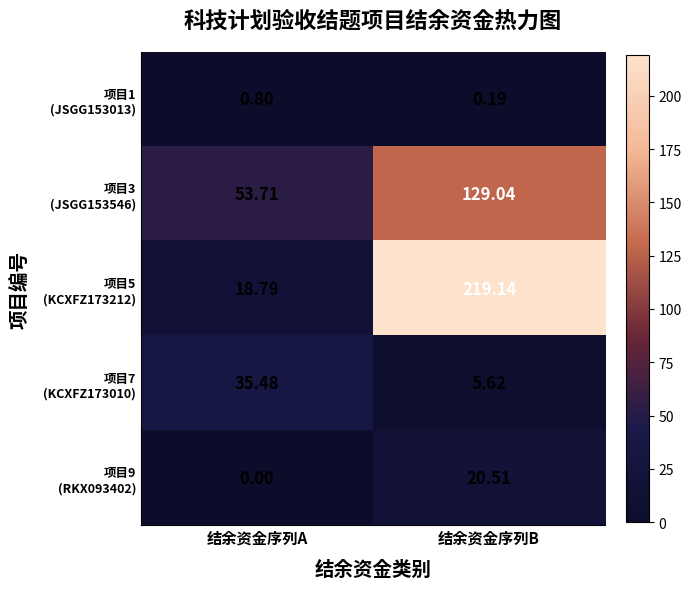

At which category is the sum across all series the highest?

结余资金序列B